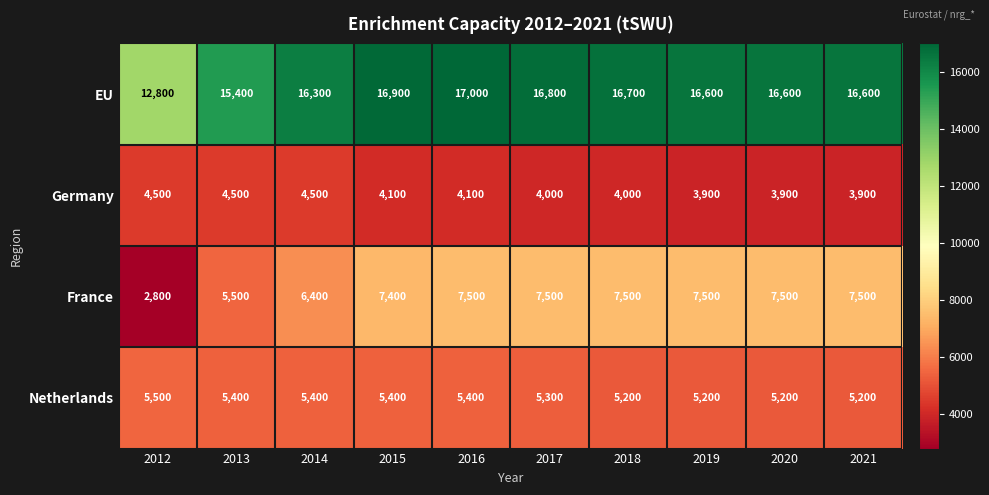

Between 2012 and 2016, which series saw the biggest shift?

France